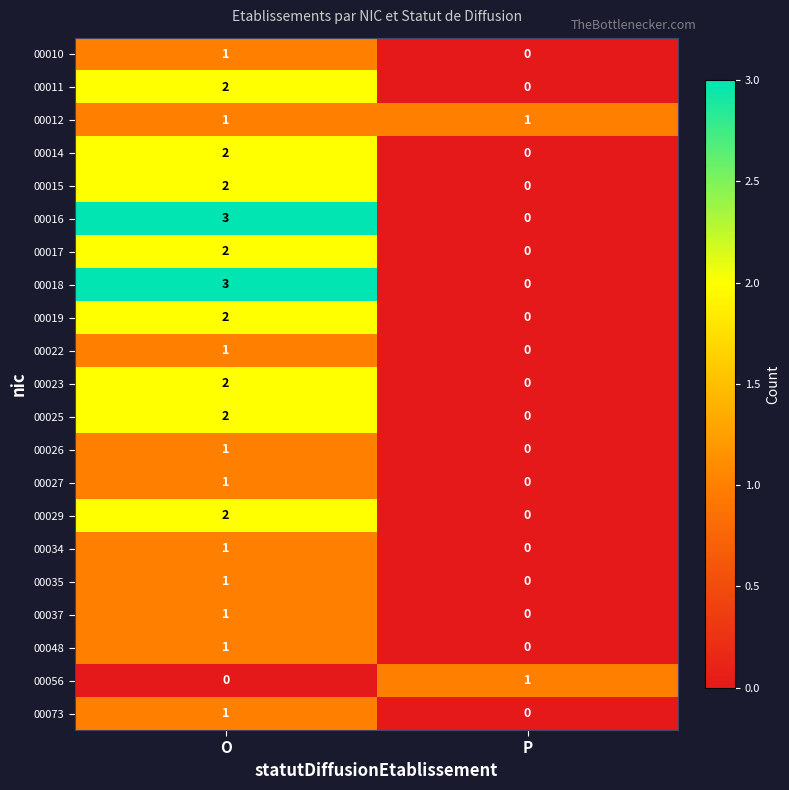

At which category does the chart reach its peak across all series?

O